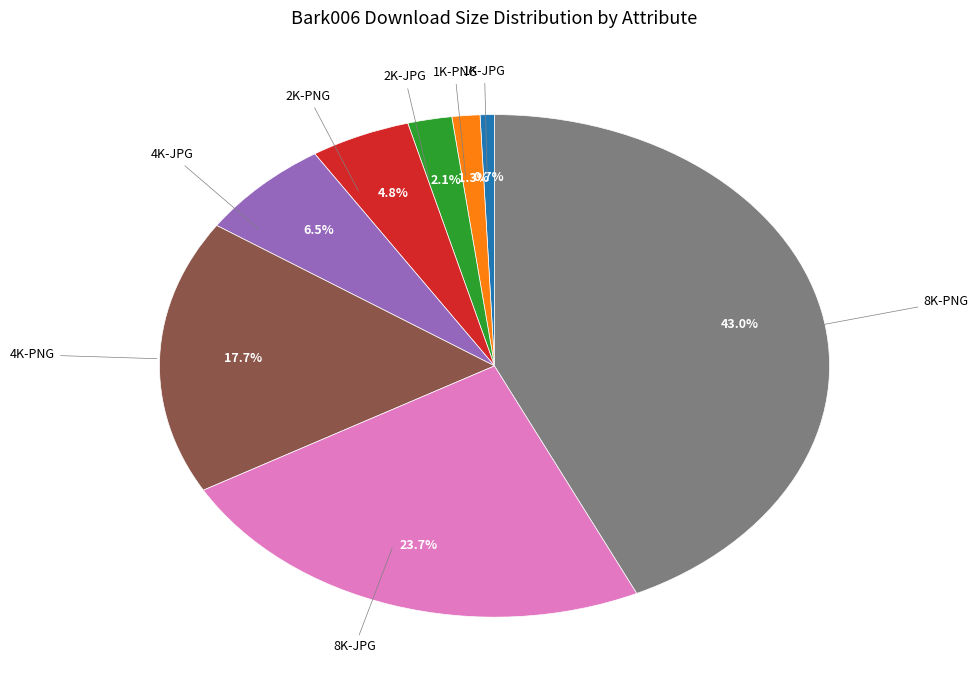

Does any single category account for the majority?

No